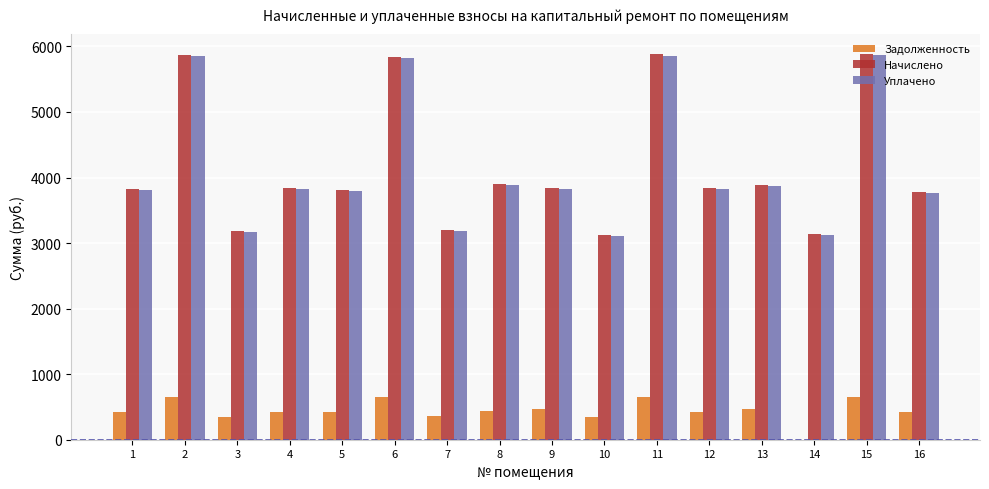

The value of Задолженность at 4 is 695.9. True or false?

False